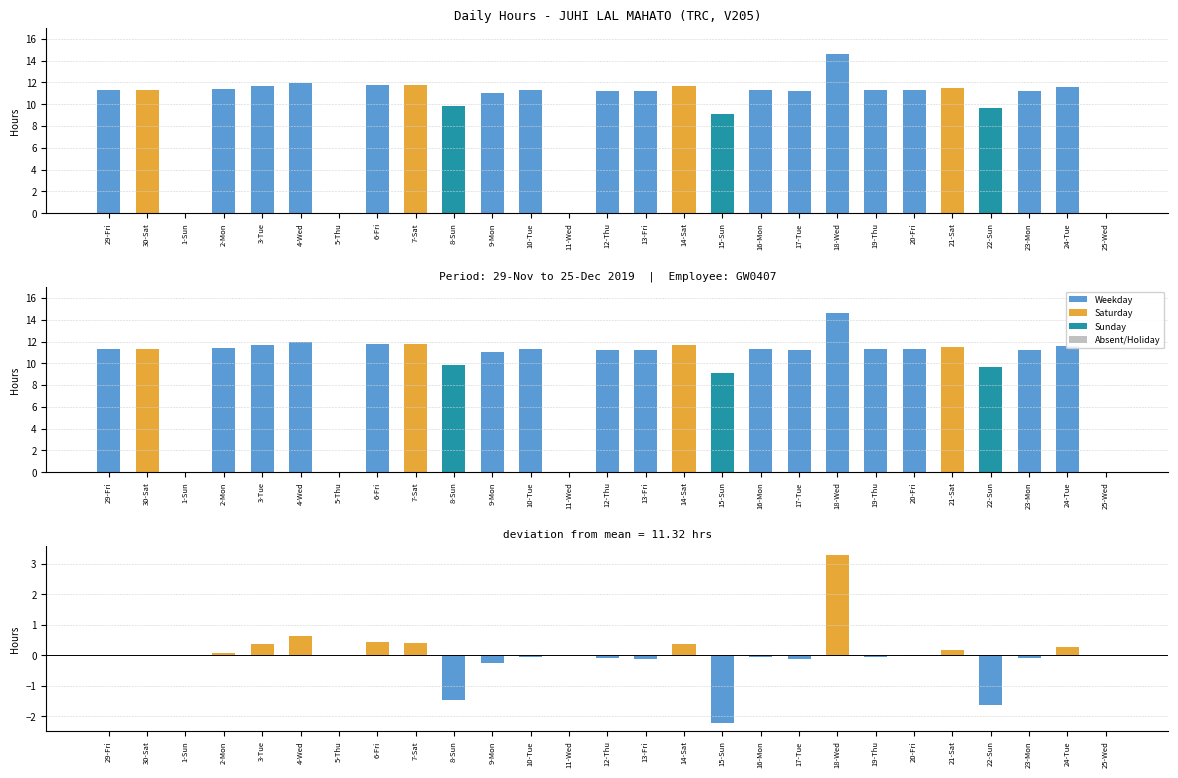

List the series in order of their overall mean, highest first.

Low (Hours), Deviation from mean